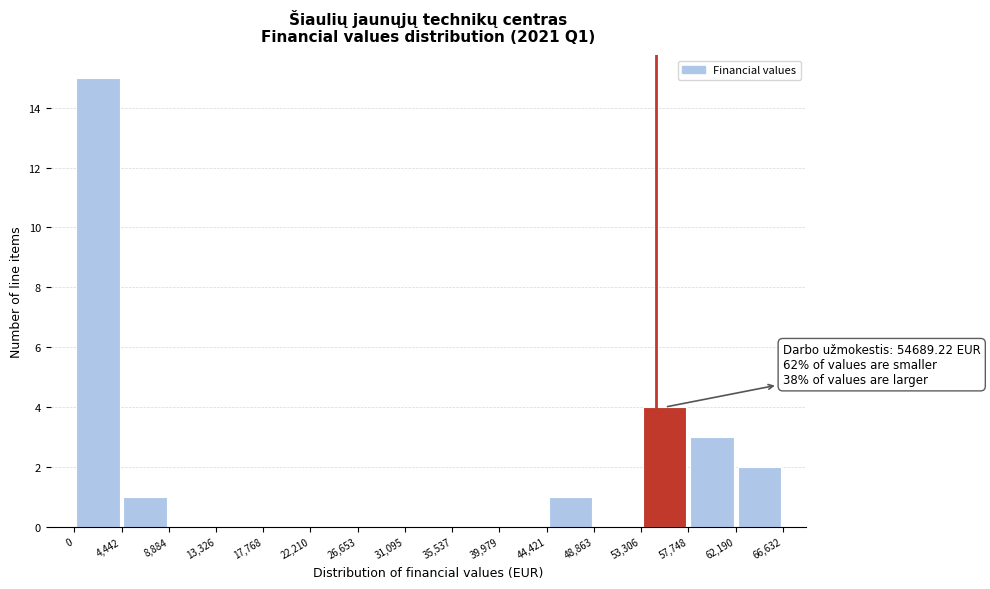

Over which range of the x-axis is the bar tallest?

0 to 4,442